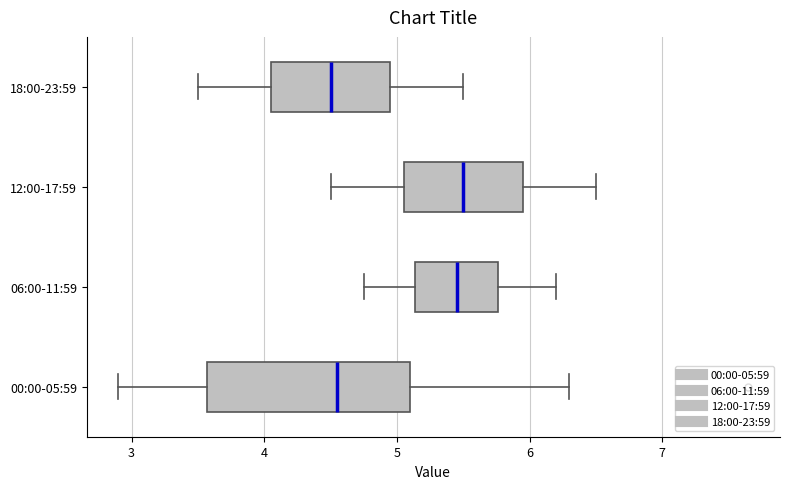

Reading bottom to top, read every box against the x-axis: the position of its median line, the range the box covers, and the ends of its whiskers. The values are not printed on the chart, so give them approximately, as read against the axis.

00:00-05:59: median 4.6, box 3.6 to 5.1, whiskers 2.9 to 6.3
06:00-11:59: median 5.5, box 5.1 to 5.8, whiskers 4.8 to 6.2
12:00-17:59: median 5.5, box 5.1 to 6.0, whiskers 4.5 to 6.5
18:00-23:59: median 4.5, box 4.1 to 5.0, whiskers 3.5 to 5.5